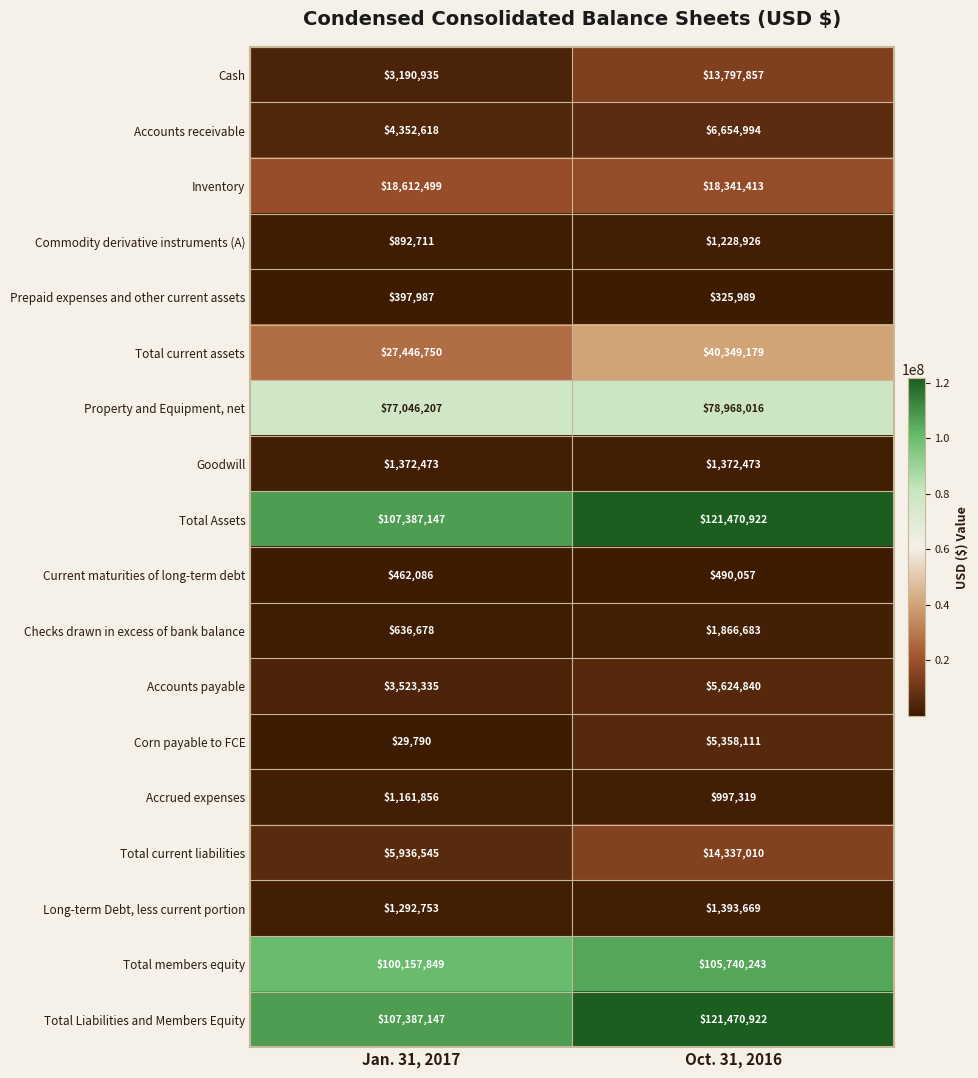

How many distinct data groups are displayed?

18